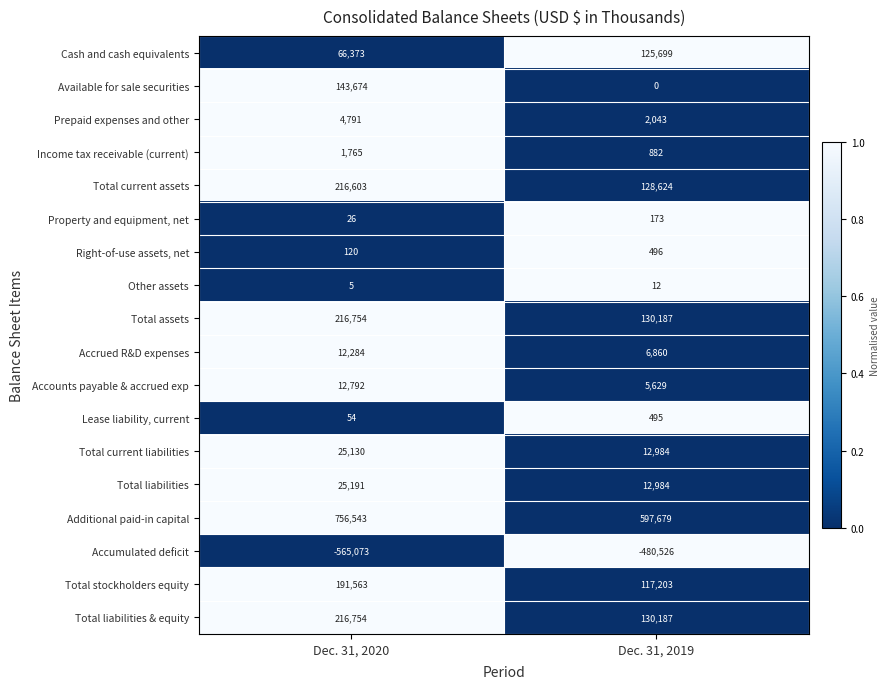

What is the difference between the maximum and minimum values in the Total liabilities series?

12207